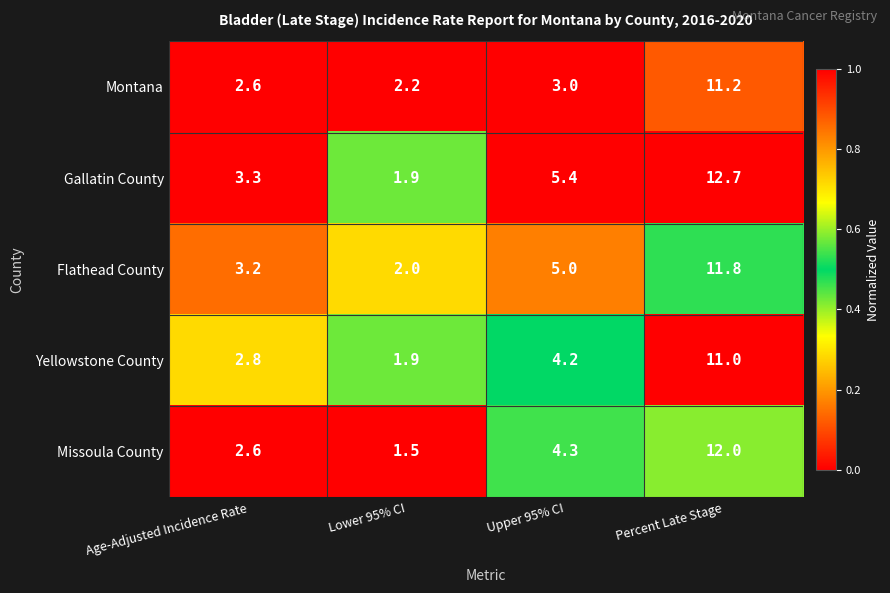

Which category has the lowest value across all series?

Lower 95% CI